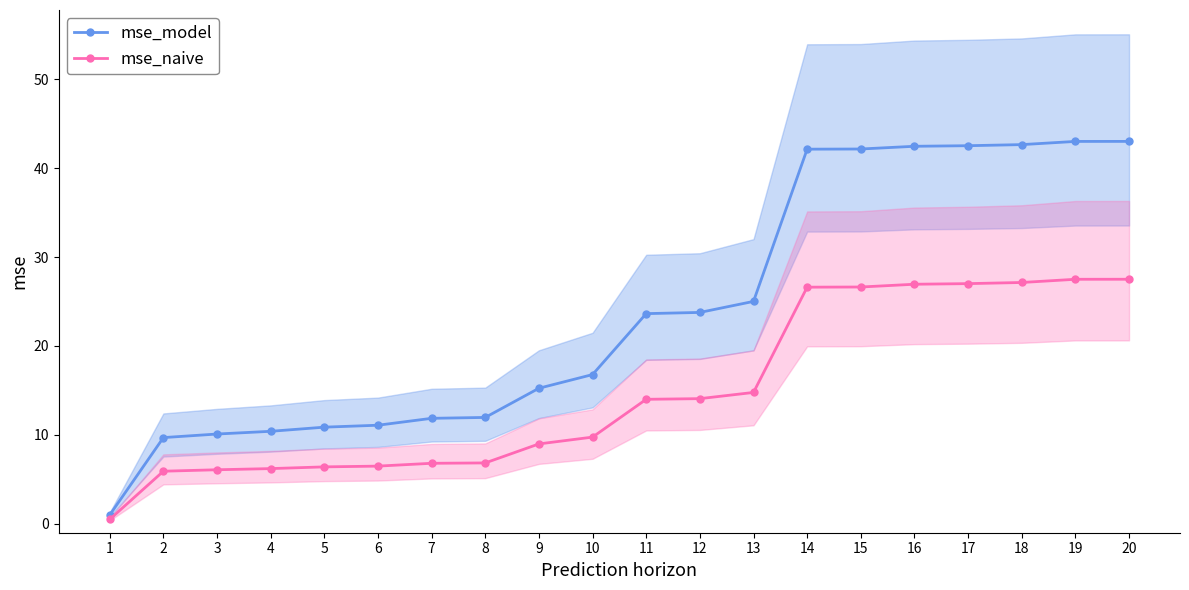

What is the sum of the mse_naive values at 5 and 11?

20.4